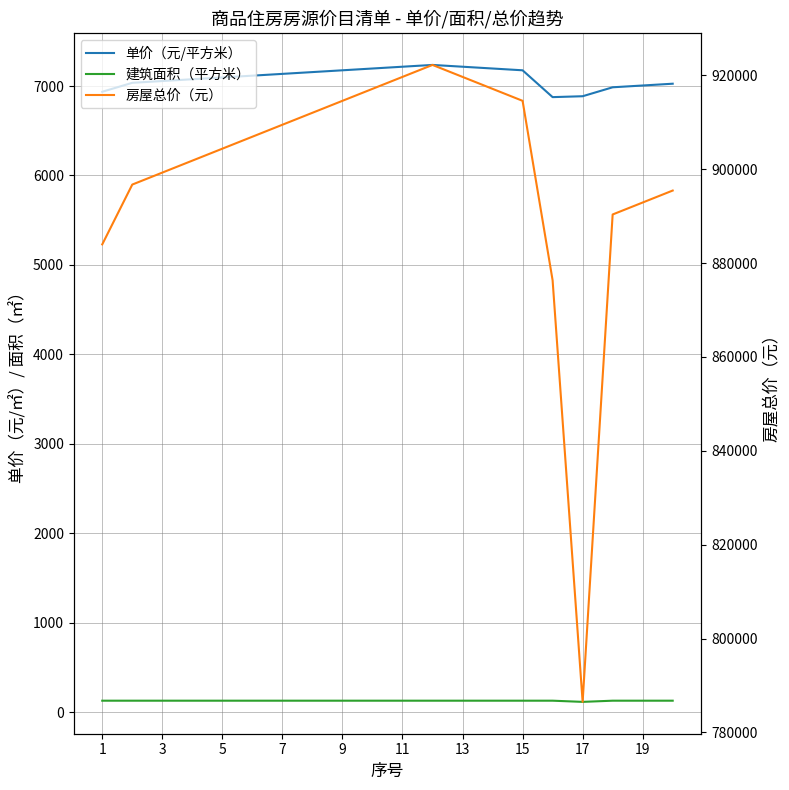

True or false: 建筑面积（平方米） and 房屋总价（元） cross at least once.

False